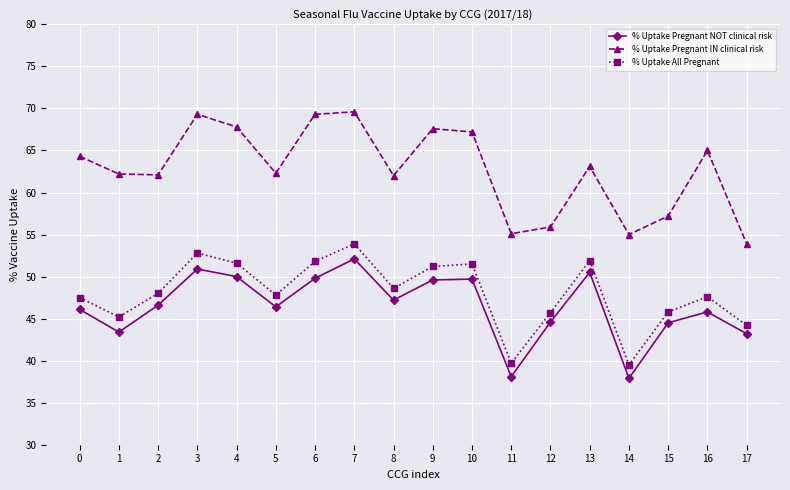

How many lines are shown in the chart?

3